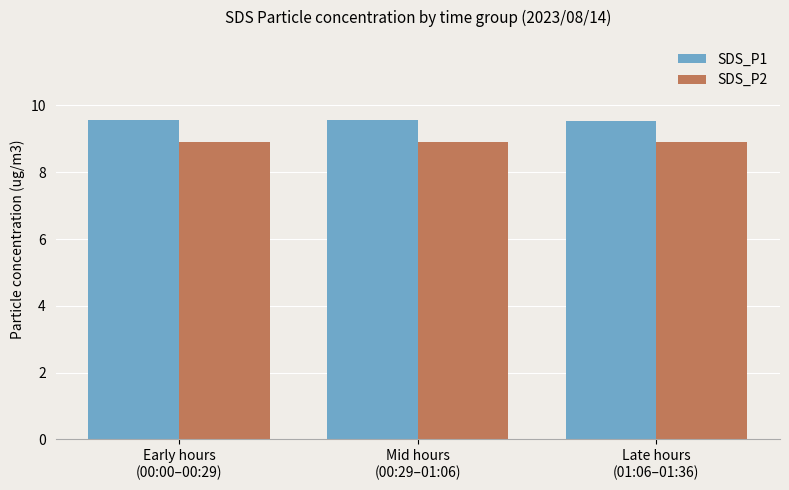

Which series has the largest total across all categories?

SDS_P1